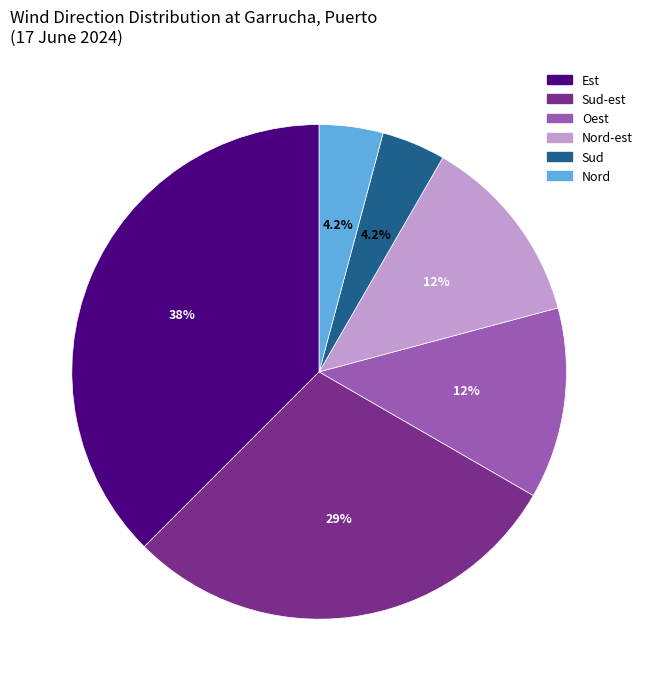

Does any single category account for the majority?

No